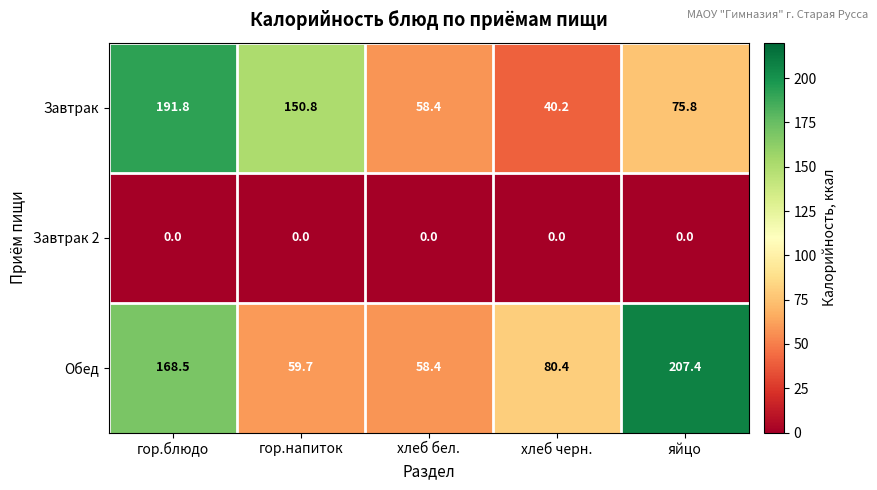

True or false: Завтрак has a value of 26.2 at яйцо.

False